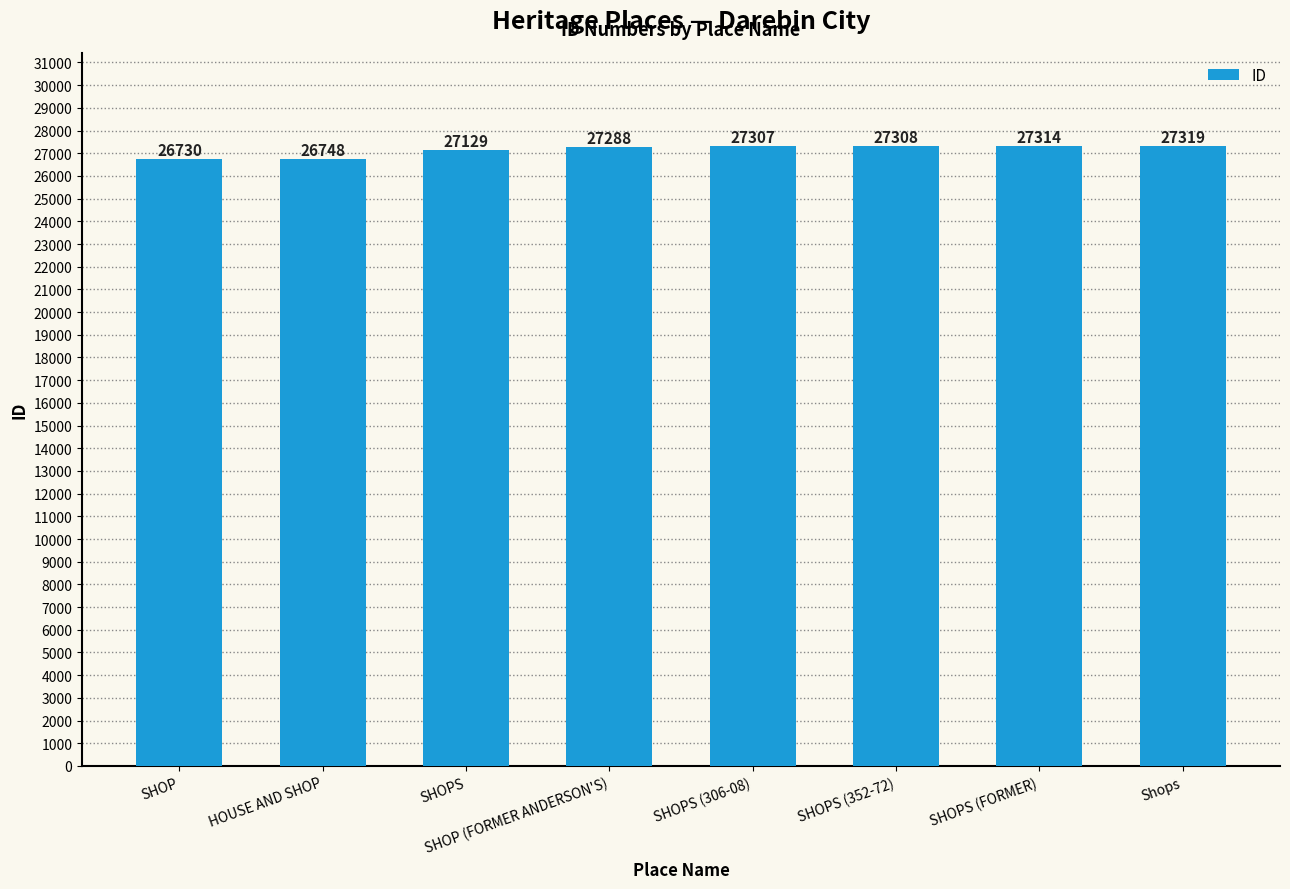

Rank the categories by value from lowest to highest.

SHOP, HOUSE AND SHOP, SHOPS, SHOP (FORMER ANDERSON'S), SHOPS (306-08), SHOPS (352-72), SHOPS (FORMER), Shops